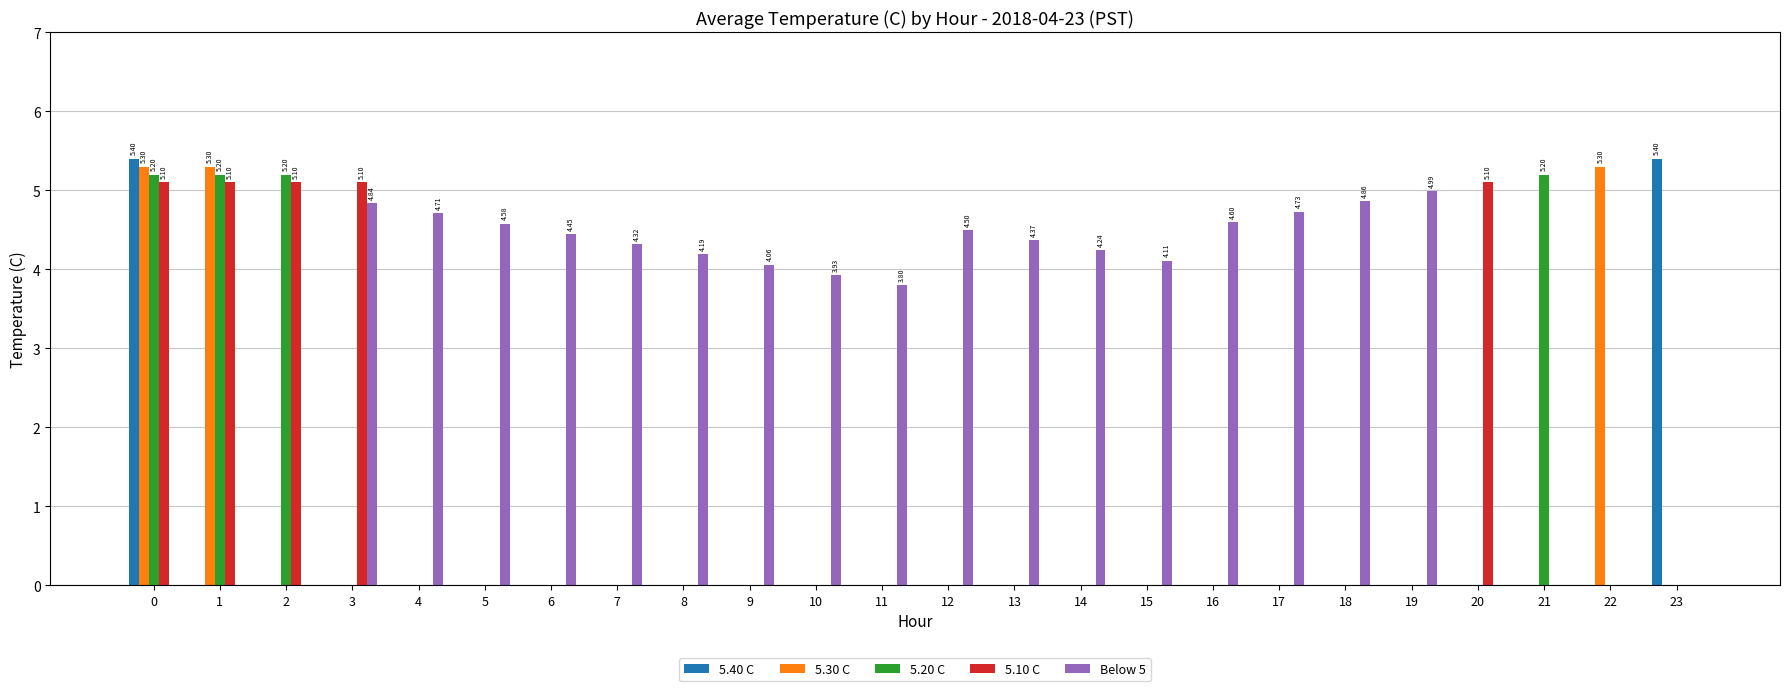

Between 6 and 11, which series saw the biggest shift?

Below 5